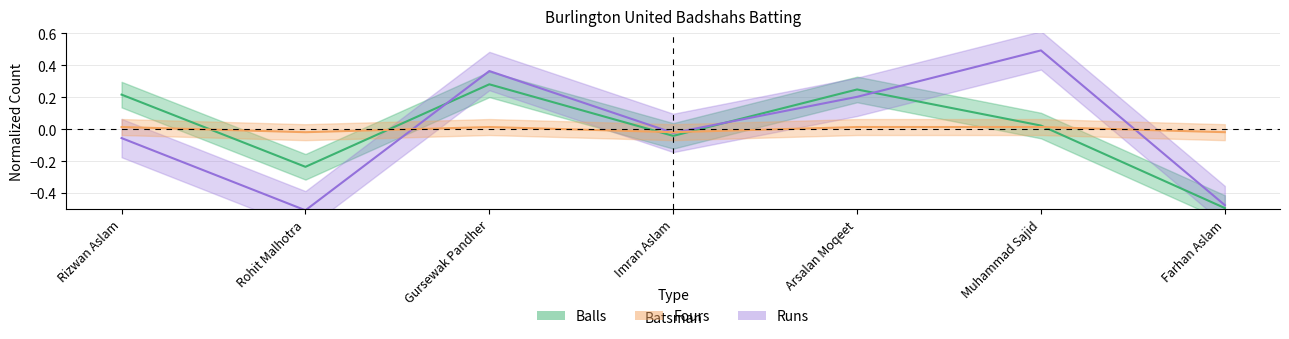

What is the spread (max minus min) of values at Muhammad Sajid?

0.5